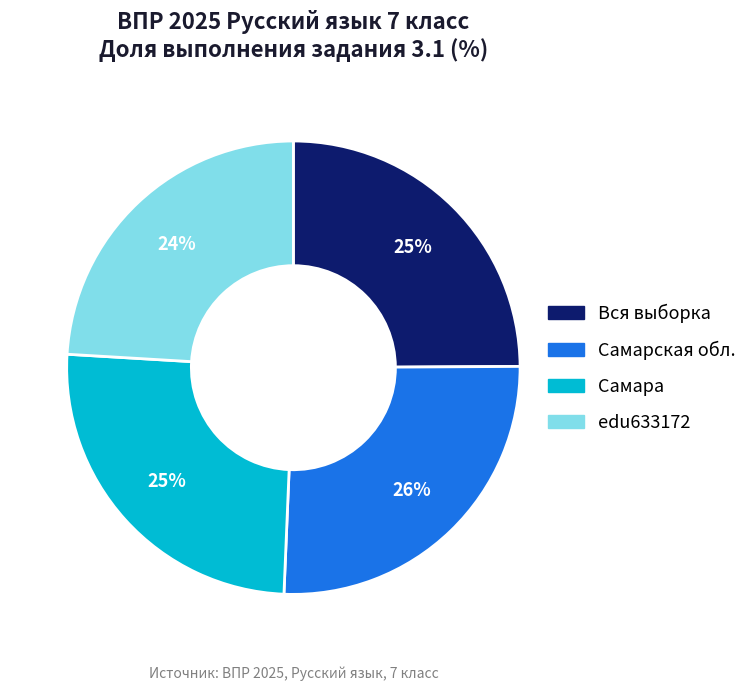

Combined, do Самарская обл. and Вся выборка account for over 50%?

Yes